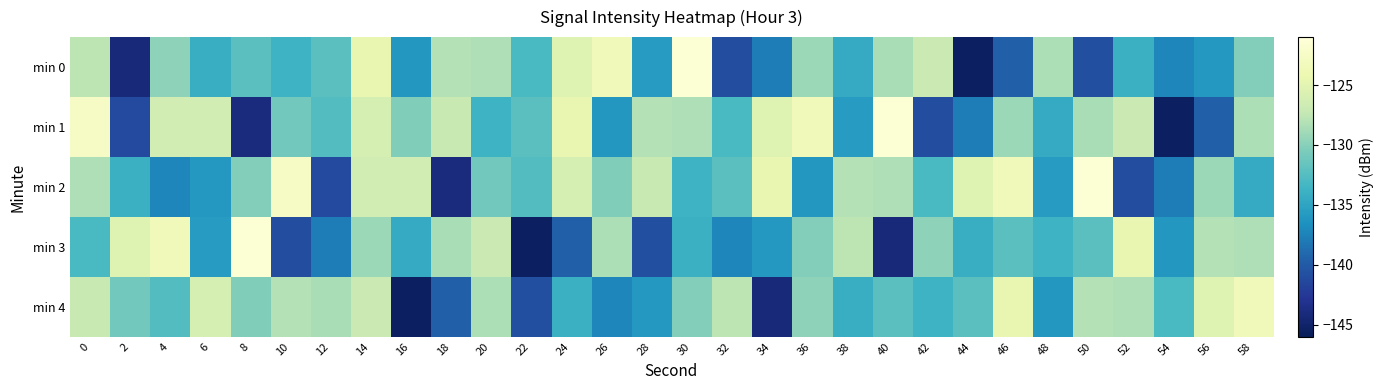

What is the greatest value displayed?

-121.5